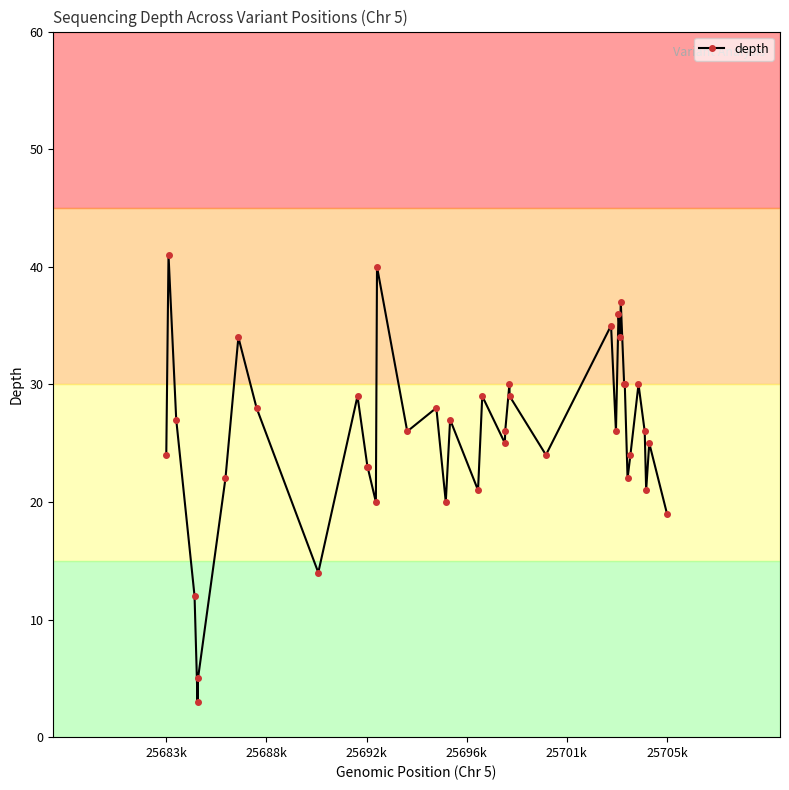

What is the maximum value shown in the chart?

41